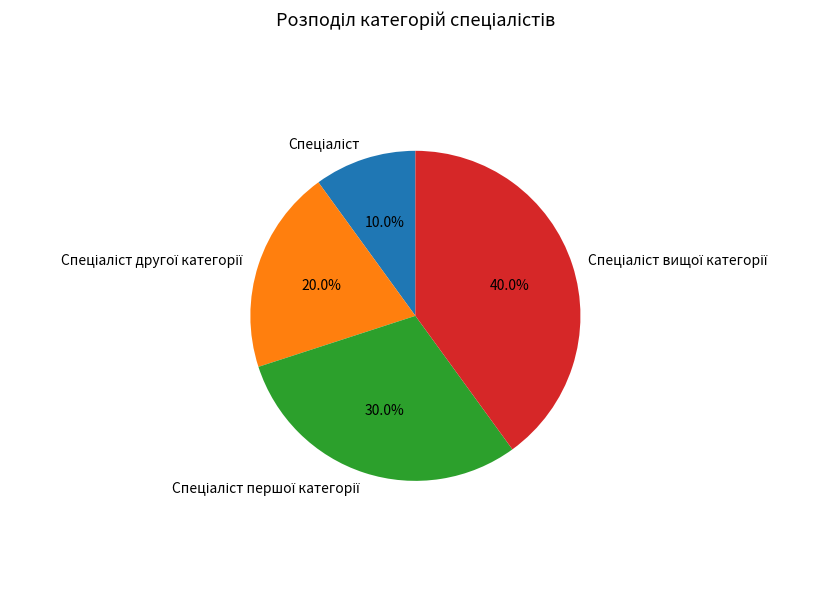

Is there any slice that represents more than half of the pie?

No